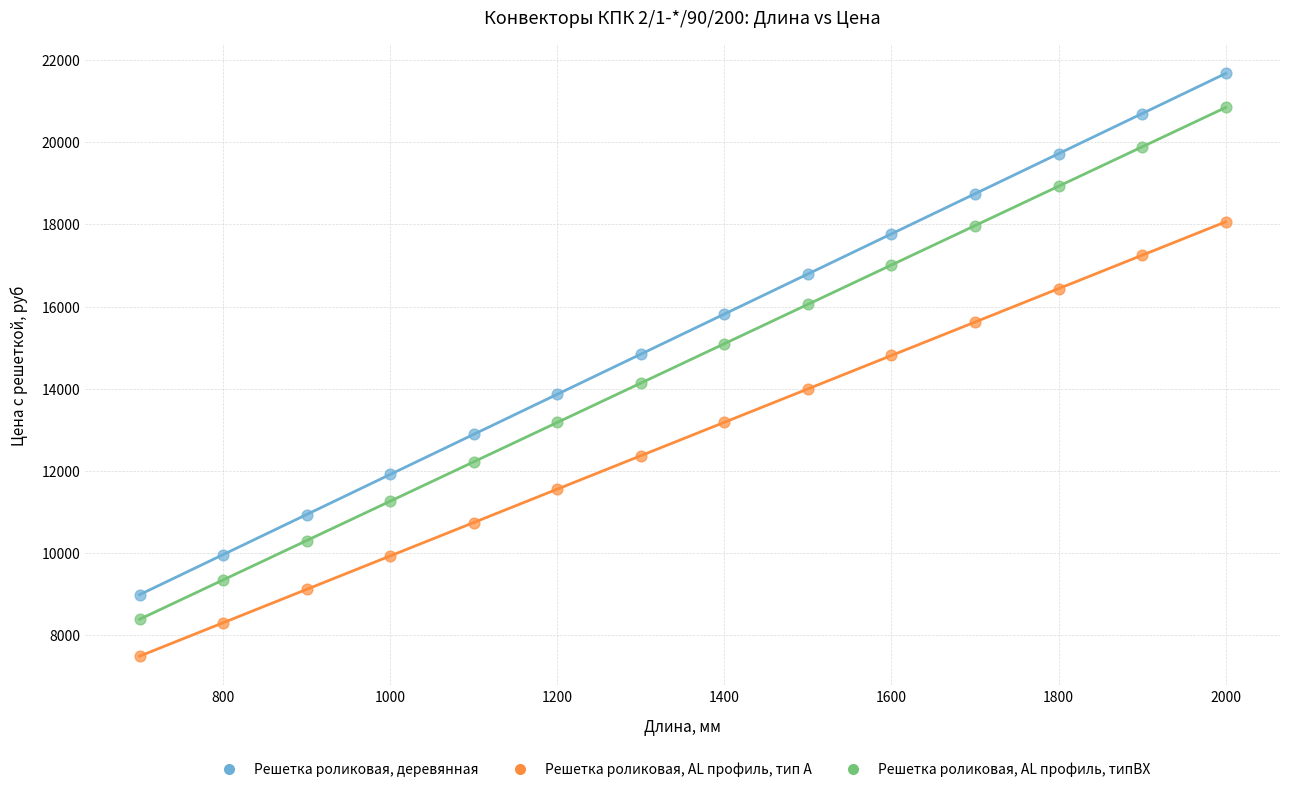

Which series has the widest spread of Y values?

Решетка роликовая, деревянная